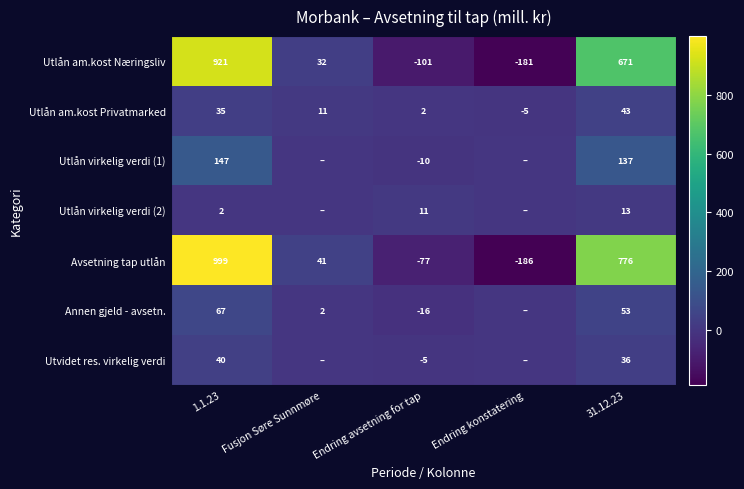

How many negative values does the Utlån am.kost Privatmarked series have?

1